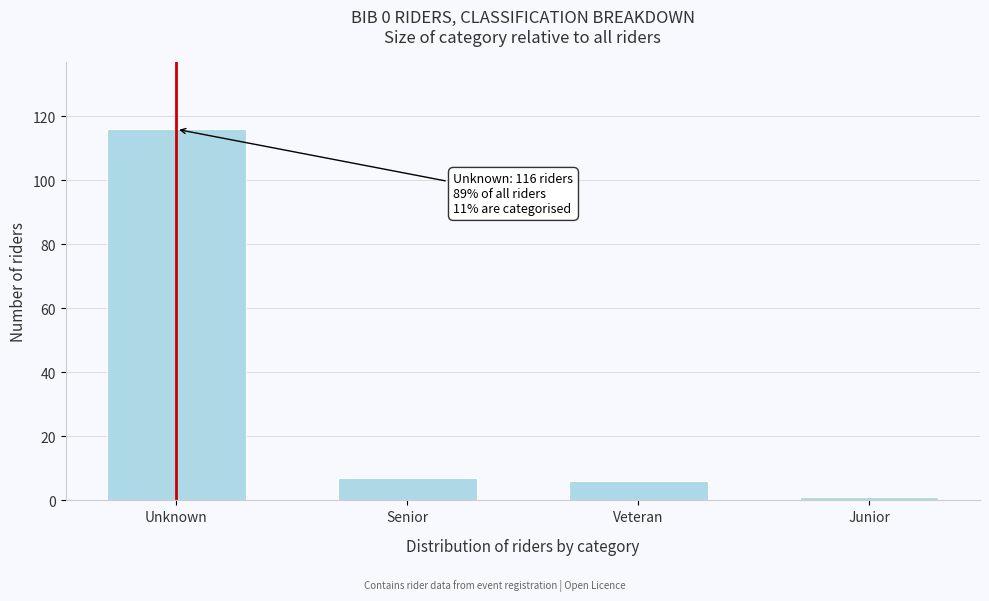

Reading right to left, list all the values displayed in this chart.

Junior=1	Veteran=6	Senior=7	Unknown=116